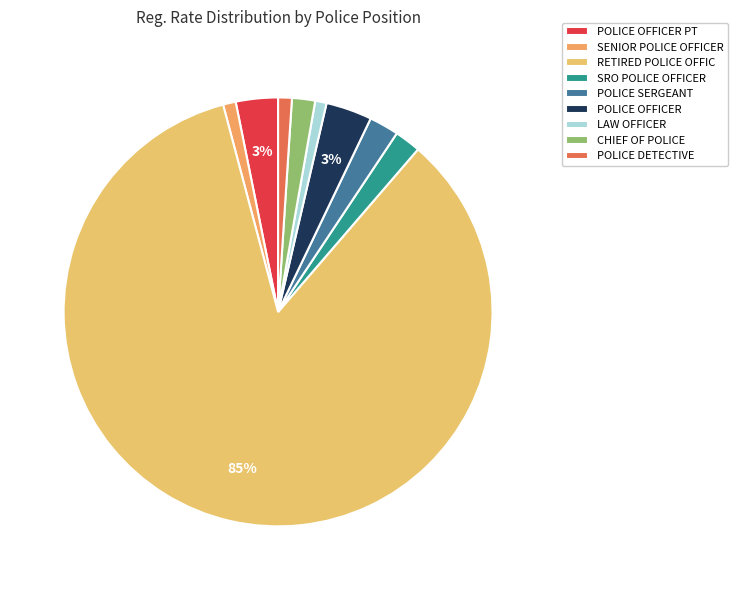

To the nearest percent, what portion does CHIEF OF POLICE represent?

2%